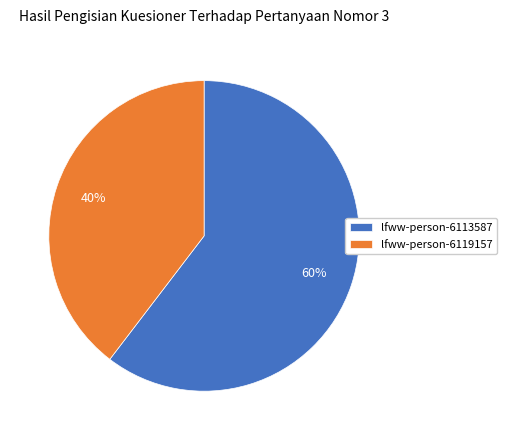

To the nearest percent, what percentage of the pie is lfww-person-6119157?

40%